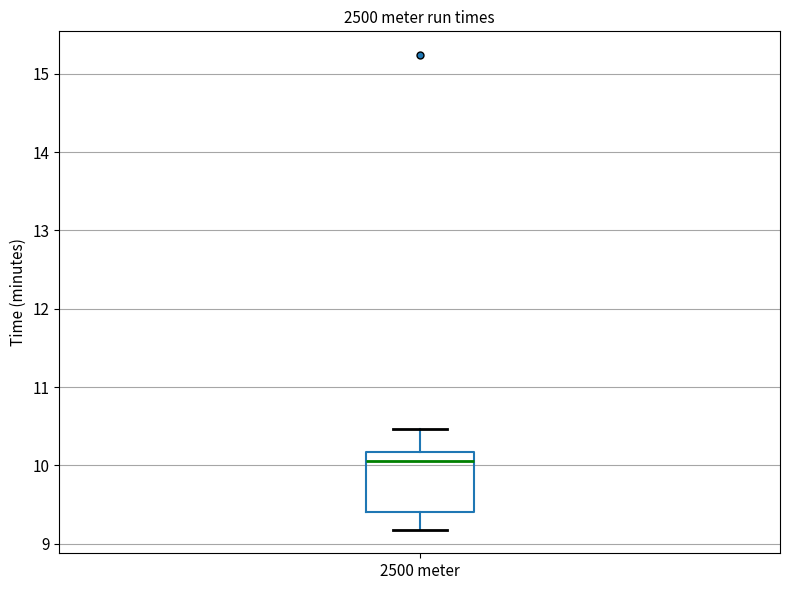

Transcribe this box plot: give where the median line is, the range the box spans, and where the two whiskers end, as read against the y-axis. The values are not printed on the chart, so give them approximately, as read against the axis.

median 10.1, box 9.4 to 10.2, whiskers 9.2 to 10.5